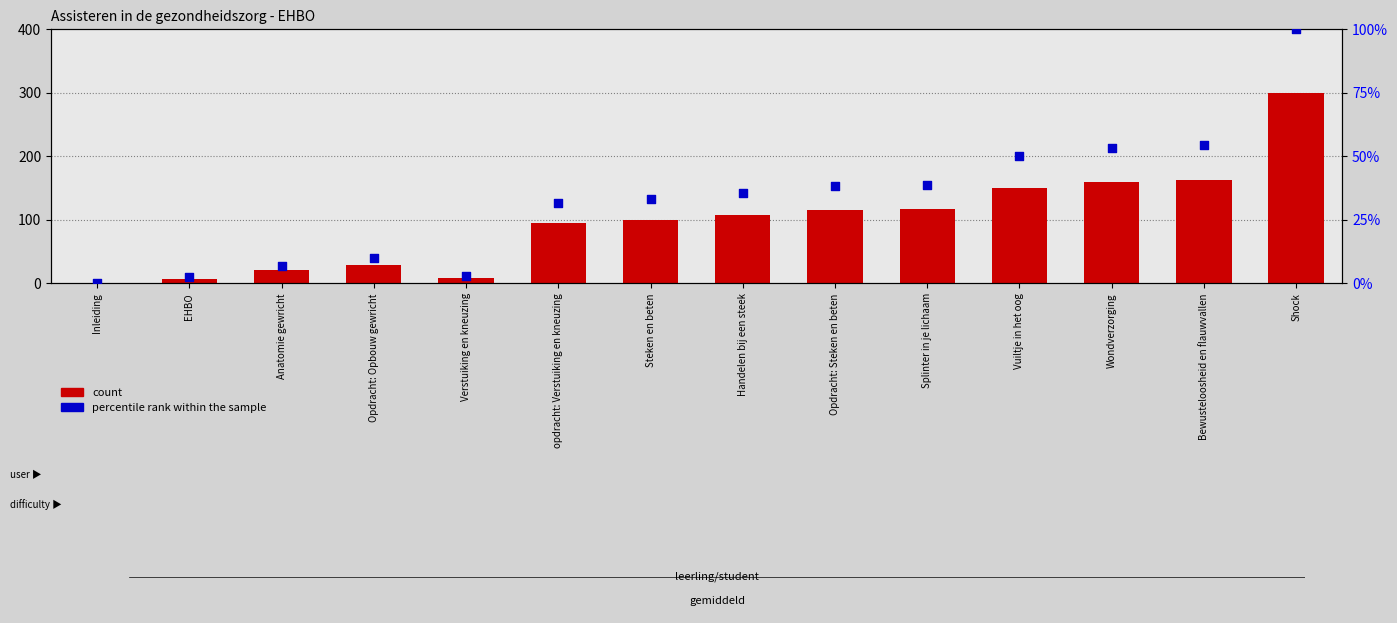

Which series has the largest total across all categories?

count